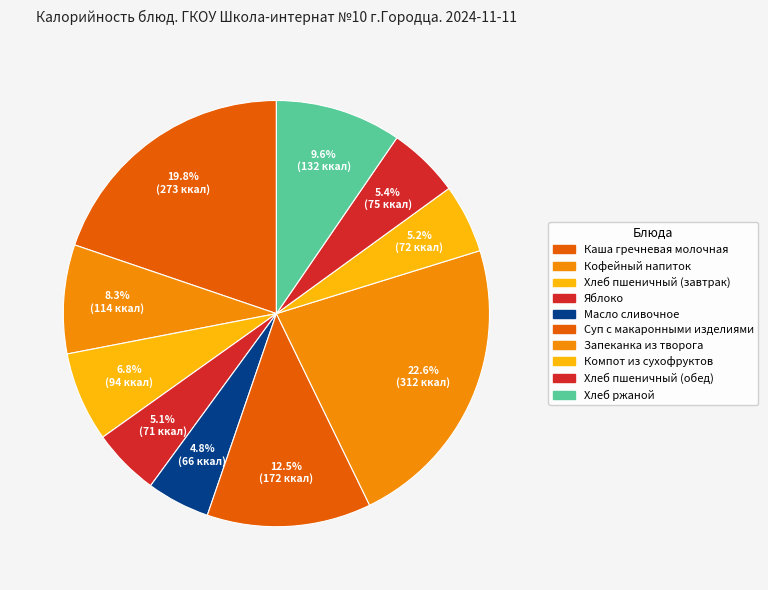

How many slices are in this pie chart?

10